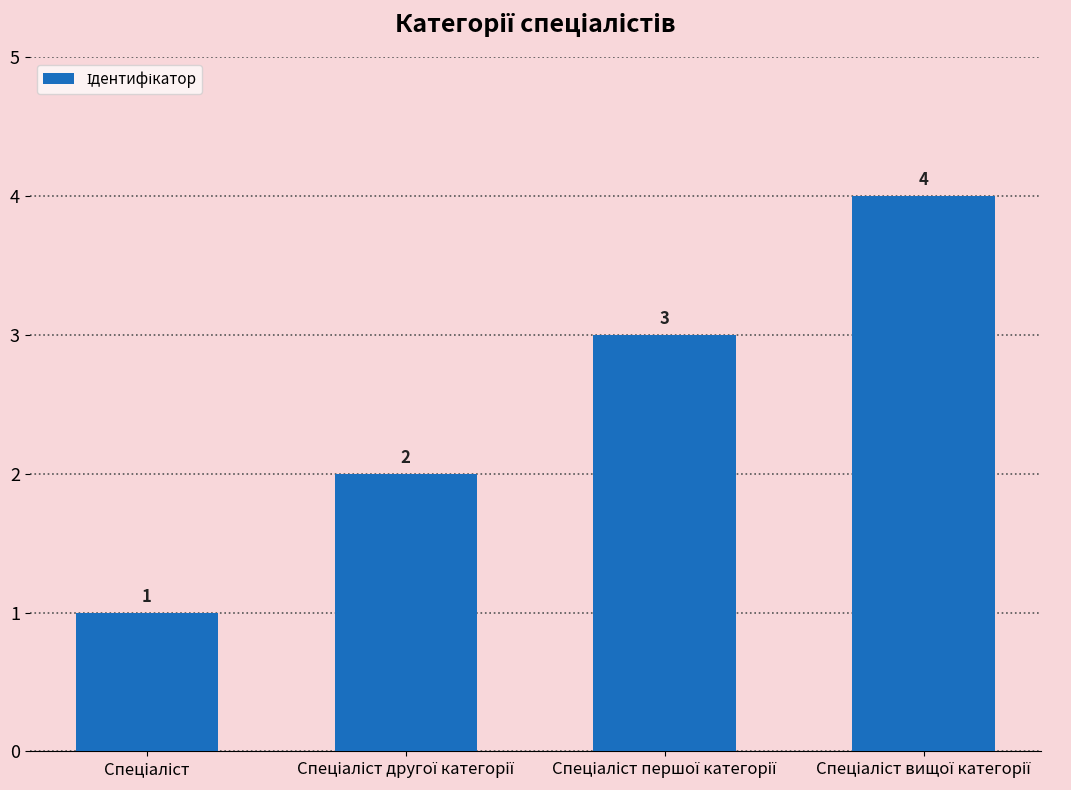

What is the sum of all values?

10